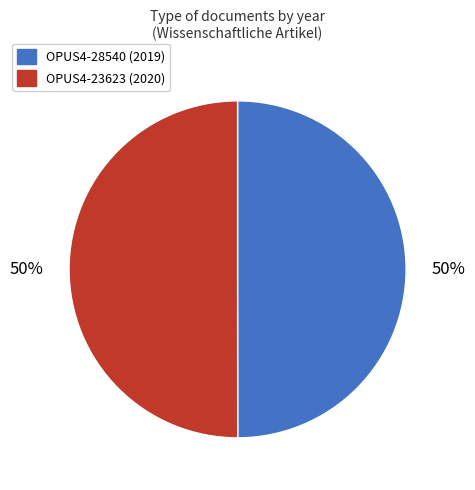

How many segments does this pie chart have?

2